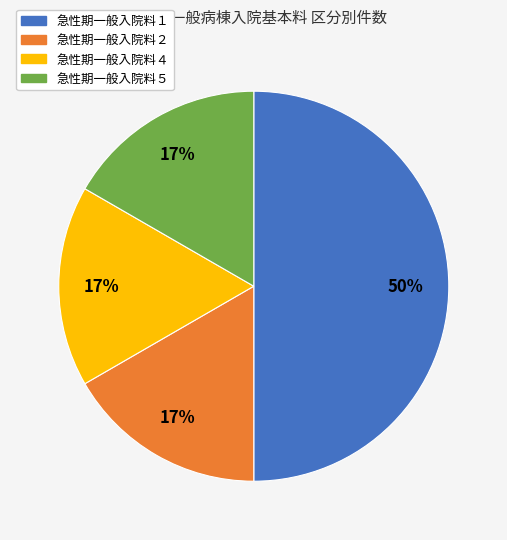

True or false: 急性期一般入院料４ accounts for 3% of the total.

False